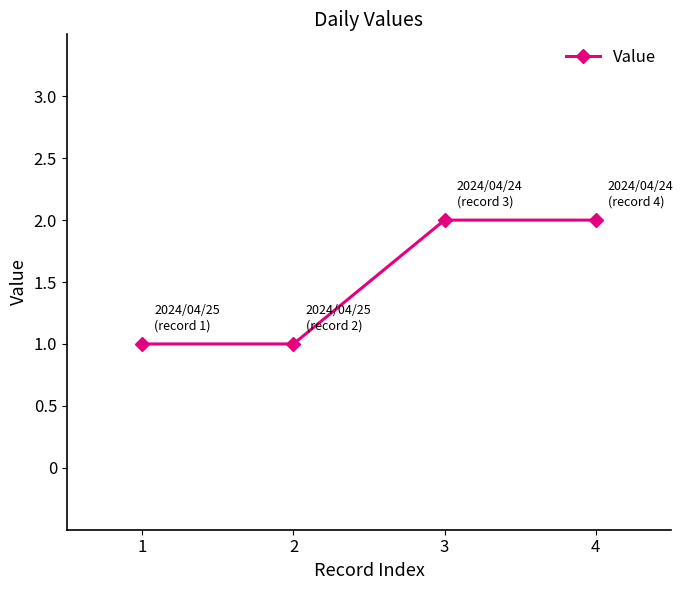

What is the ratio of the value at 4 to the value at 2?

2.0